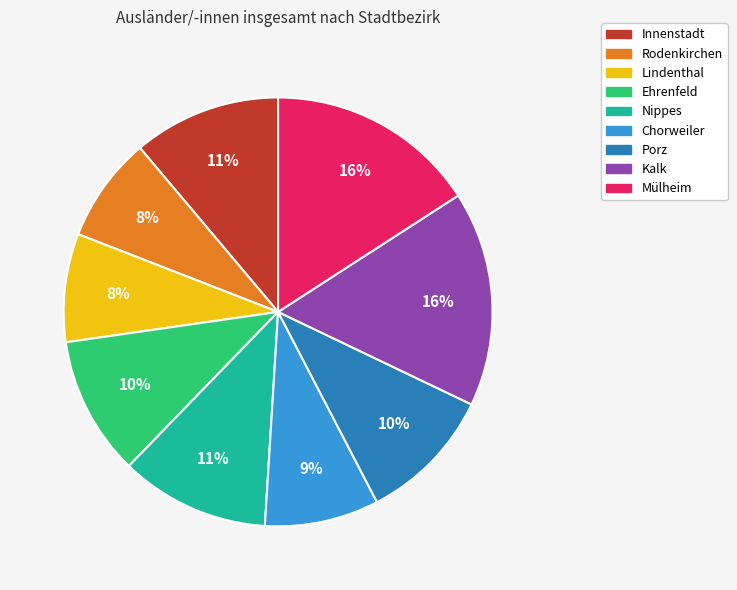

Which has a higher value, Nippes or Kalk?

Kalk